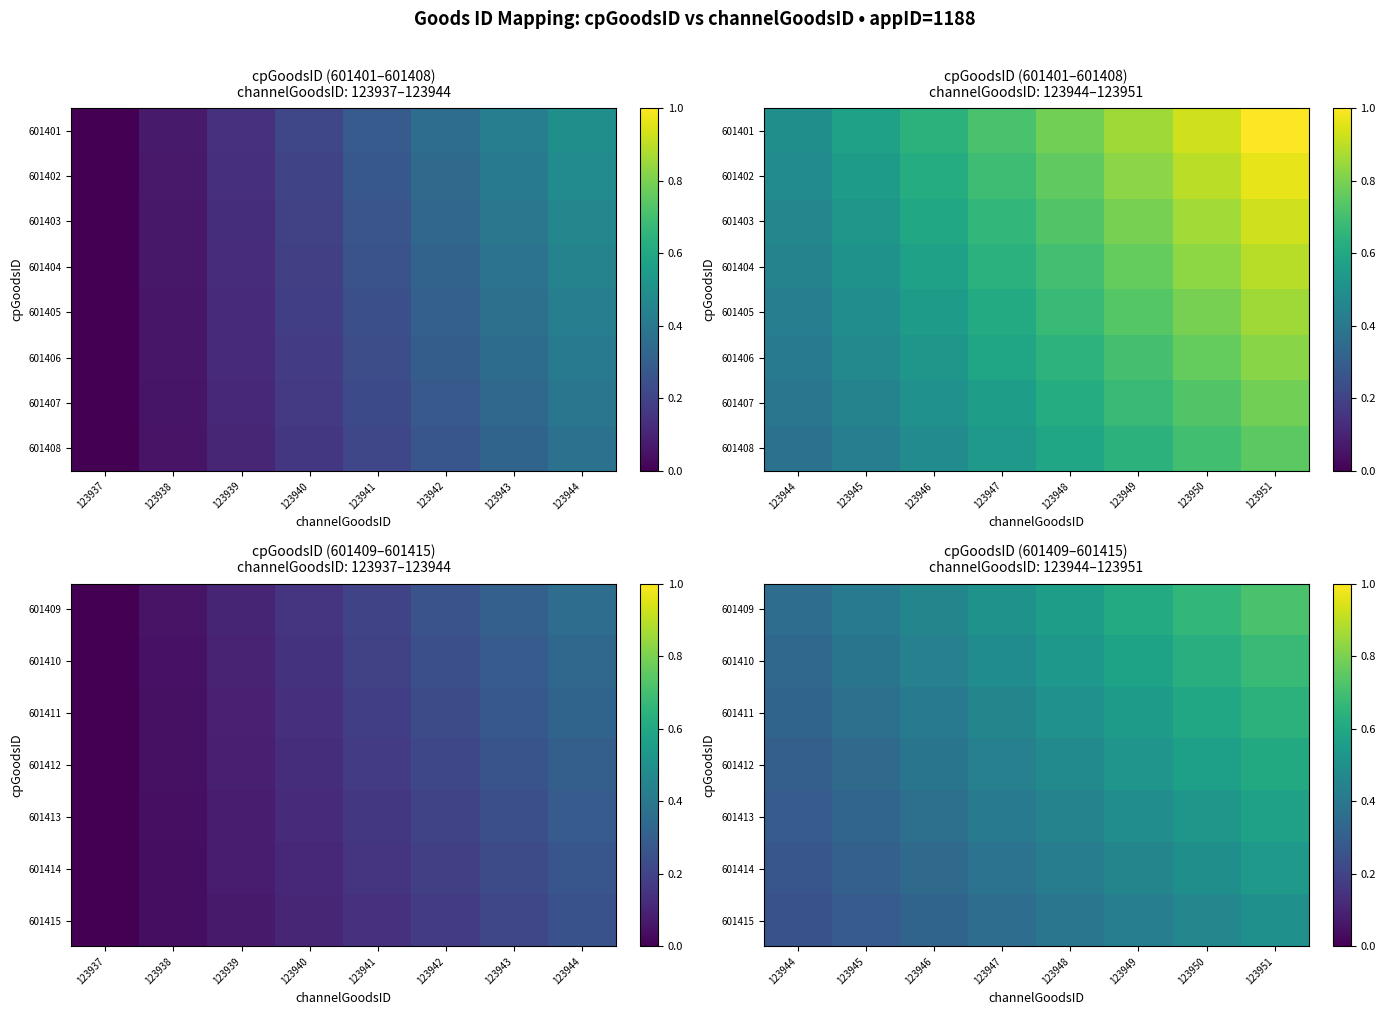

Which category has the lowest value in the 601411 series?

123944